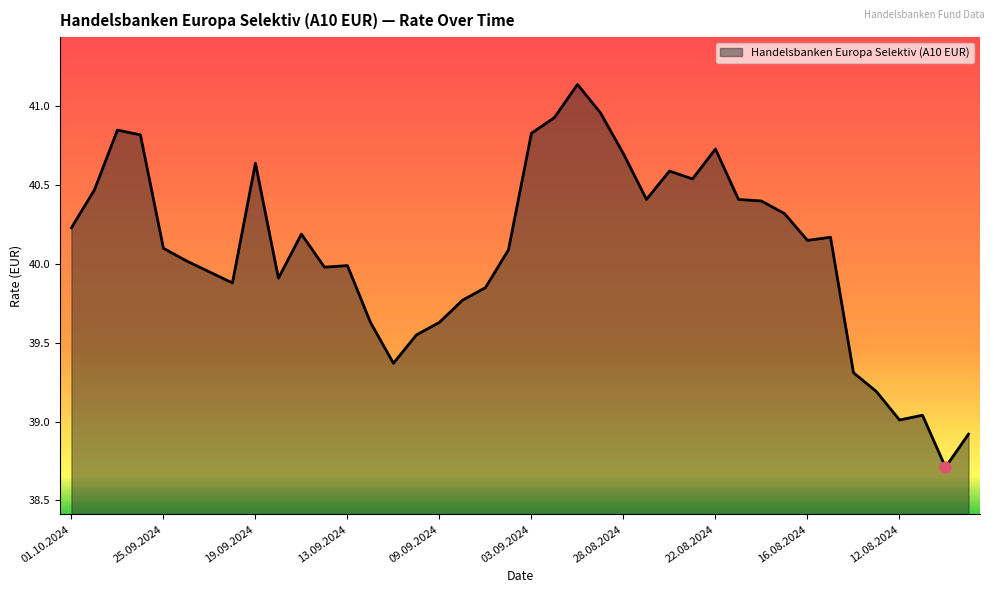

What is the minimum value shown in the chart?

38.7